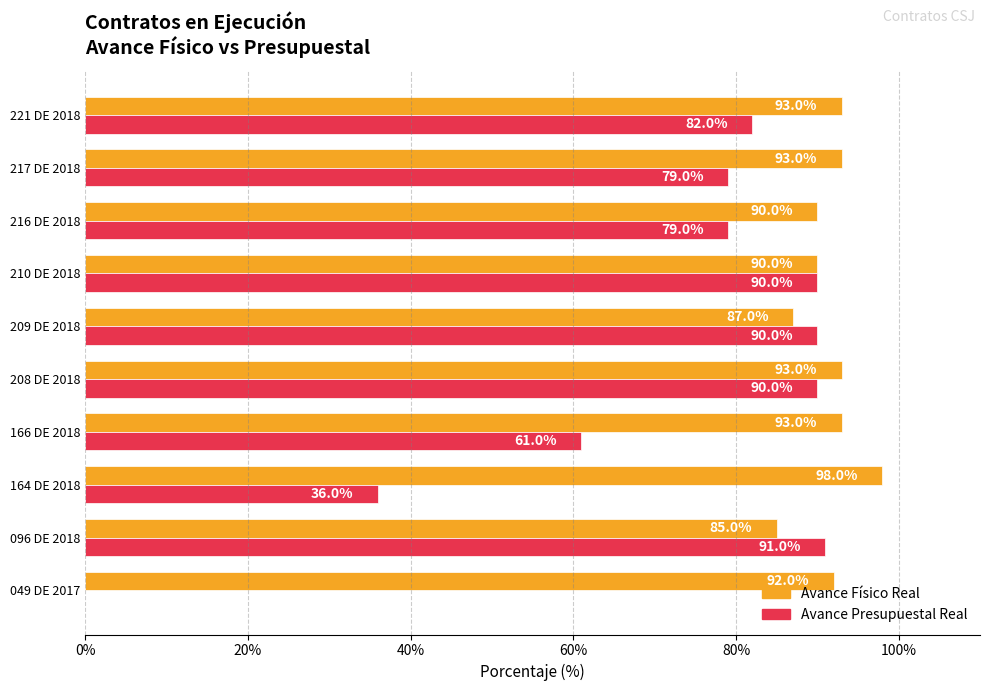

Reading left to right, extract all data points from this chart.

PORCENTAJE DE AVANCE FÍSICO REAL: 0.9	0.8	1.0	0.9	0.9	0.9	0.9	0.9	0.9	0.9
PORCENTAJE AVANCE PRESUPUESTAL REAL: 0.0	0.9	0.4	0.6	0.9	0.9	0.9	0.8	0.8	0.8